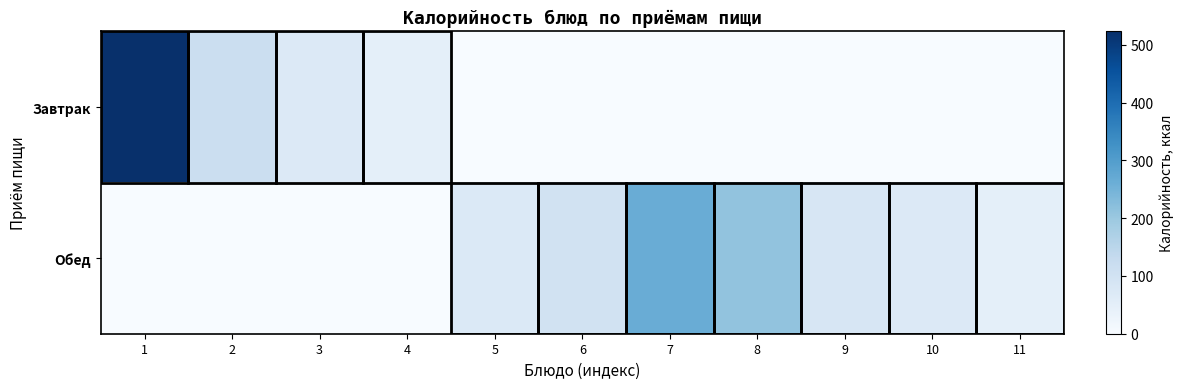

At which category is the sum across all series the highest?

1